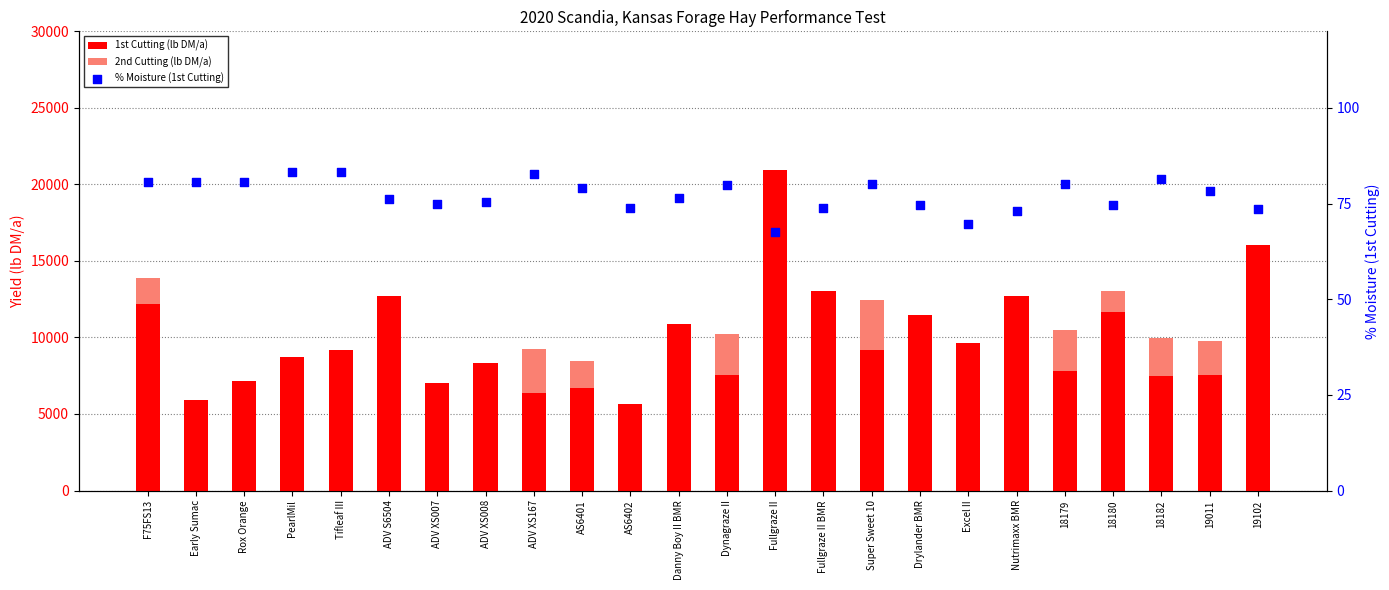

At how many categories does at least one series exceed 10160?

9